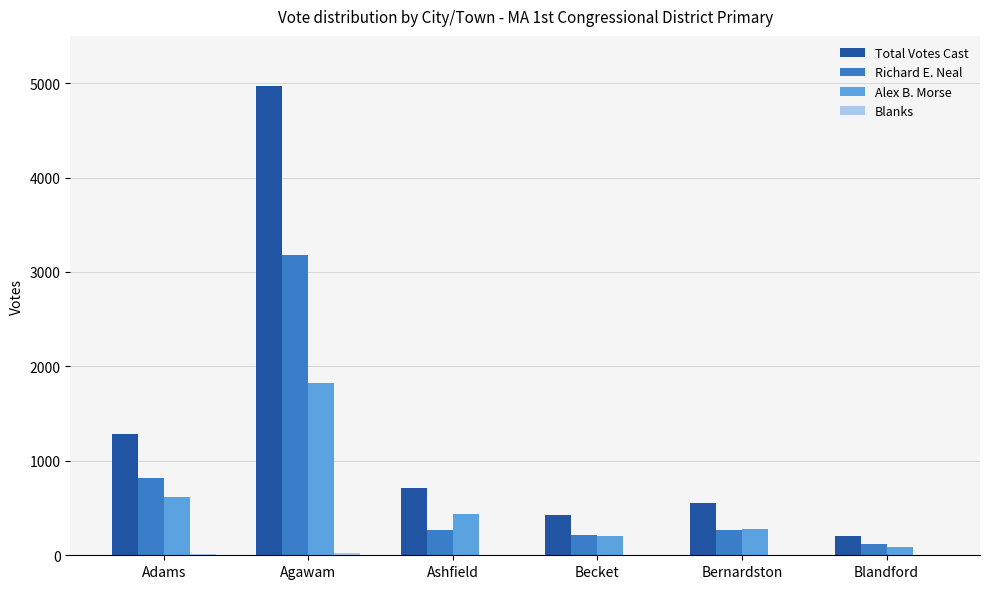

At which category is the sum across all series the highest?

Agawam